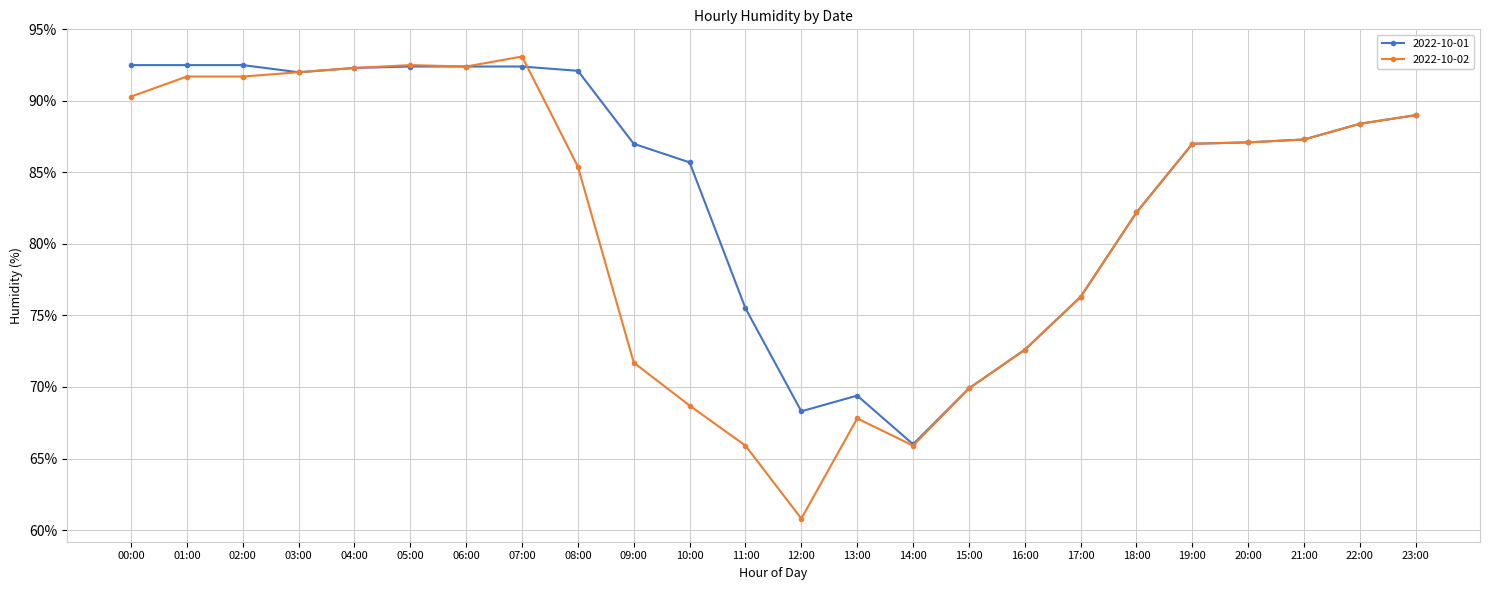

What is the minimum value shown in the chart?

60.8